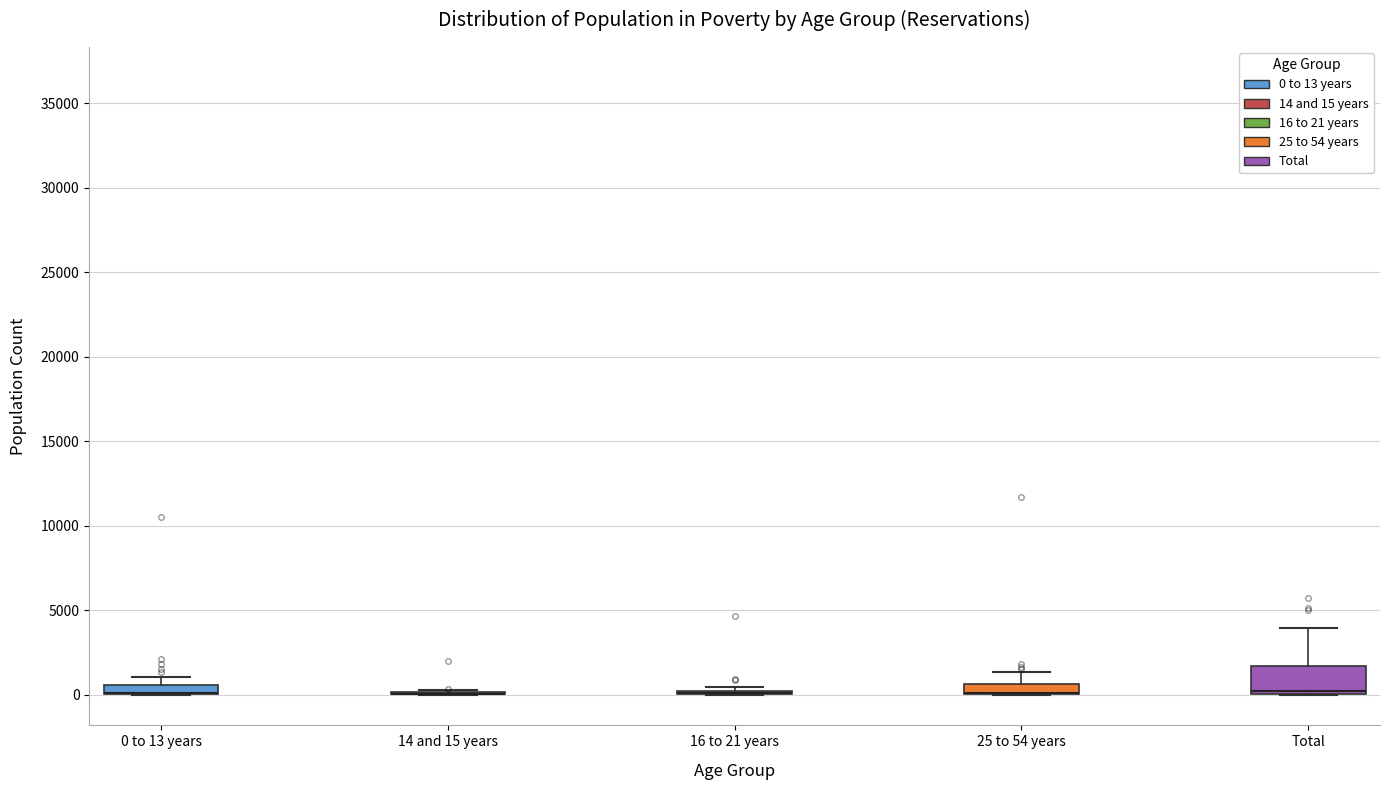

Comparing the boxes themselves (not the whiskers), which one is the tallest?

Total